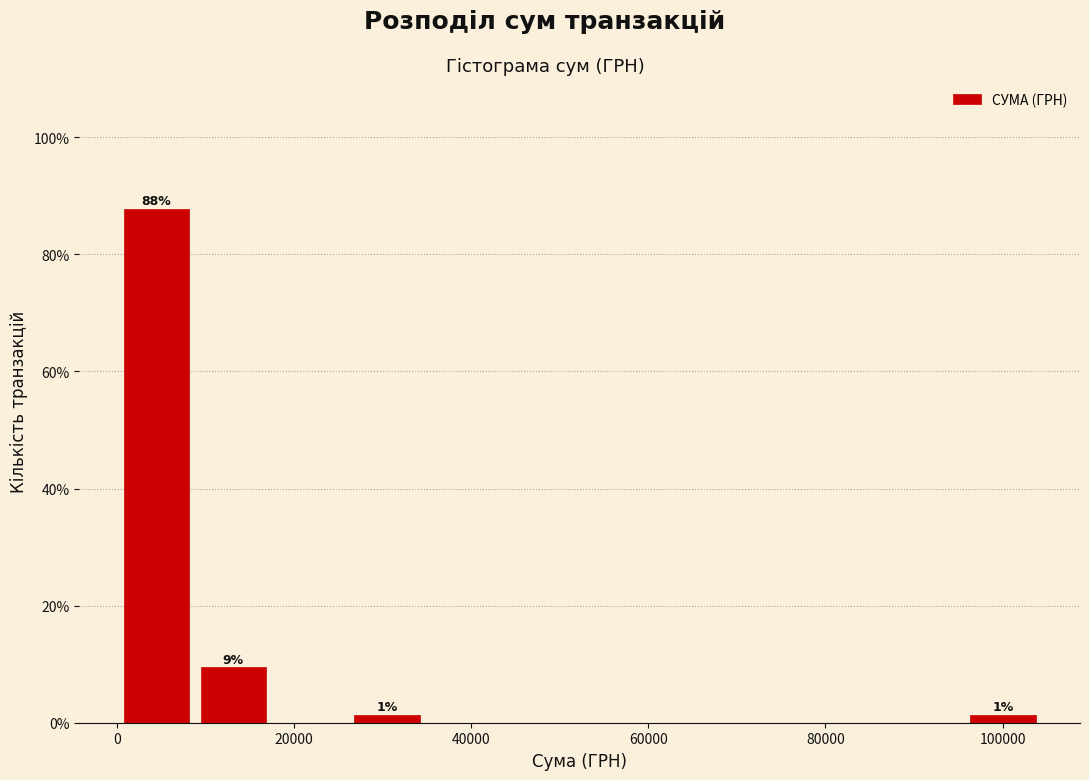

Over which range of the x-axis is the bar tallest?

0 to 8000